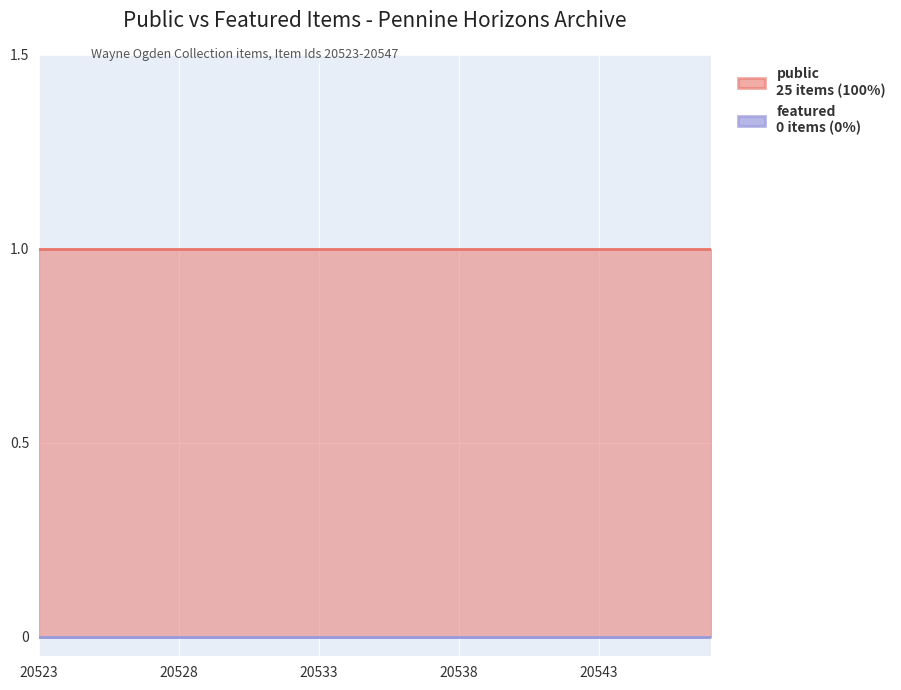

List the series in order of their peak value, highest first.

public, featured